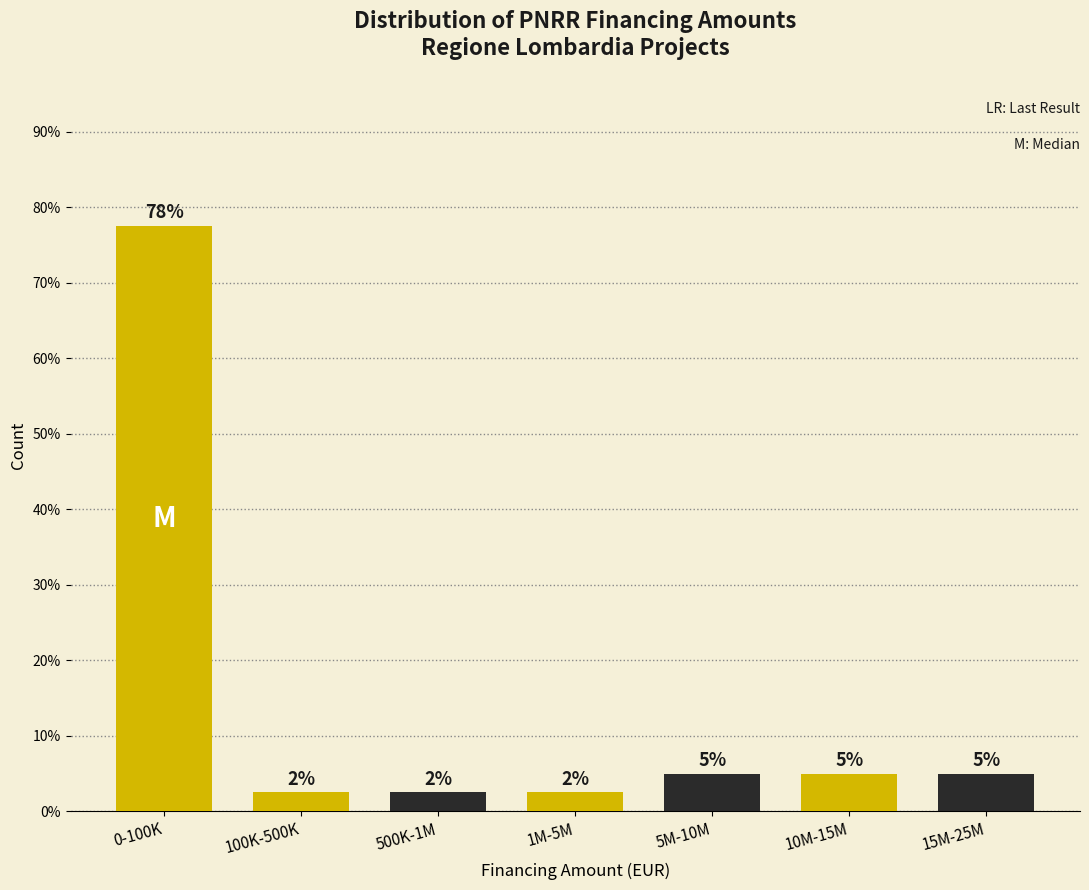

Are the bars horizontal?

No